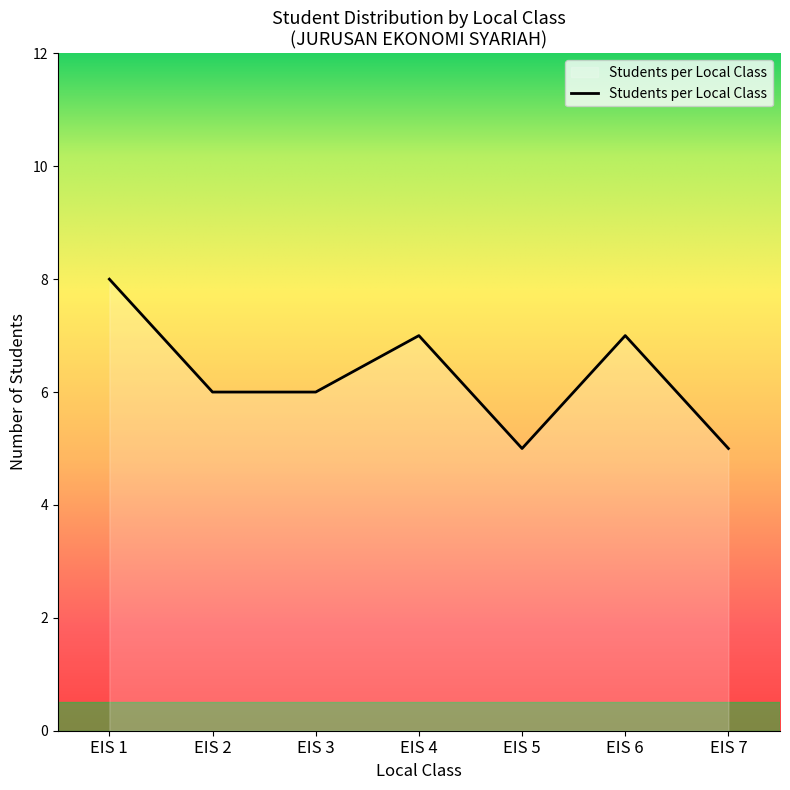

Reading left to right, what are all the values shown in this chart?

EIS 1=8	EIS 2=6	EIS 3=6	EIS 4=7	EIS 5=5	EIS 6=7	EIS 7=5